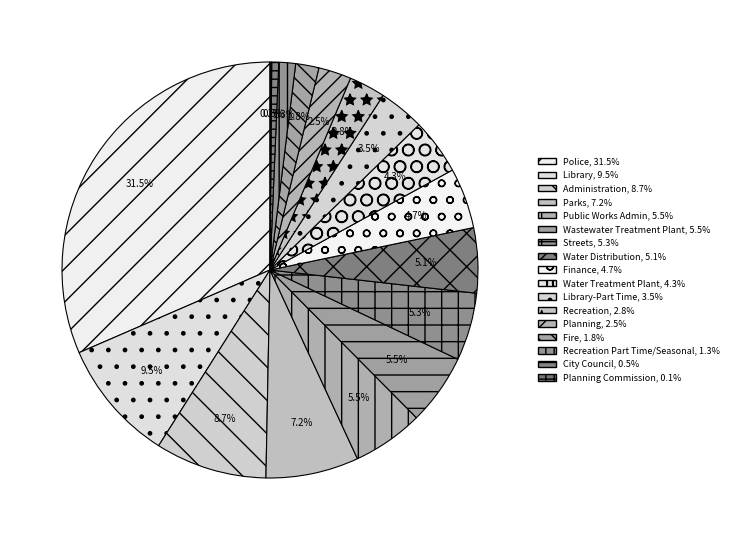

Count the number of slices in the pie.

17